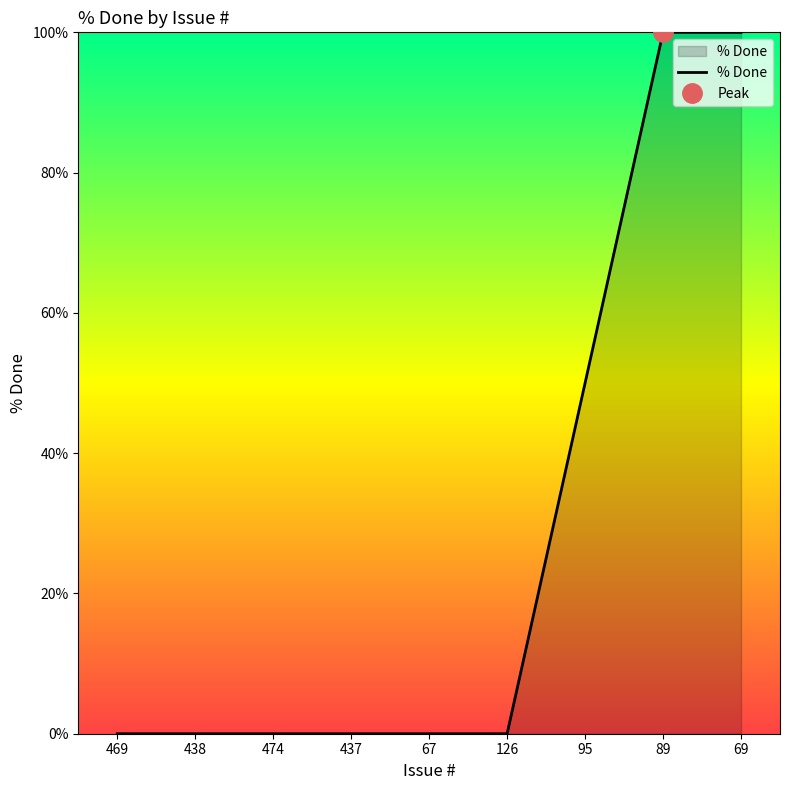

Reading right to left, what are all the values shown in this chart?

69=100	89=100	95=50	126=0	67=0	437=0	474=0	438=0	469=0